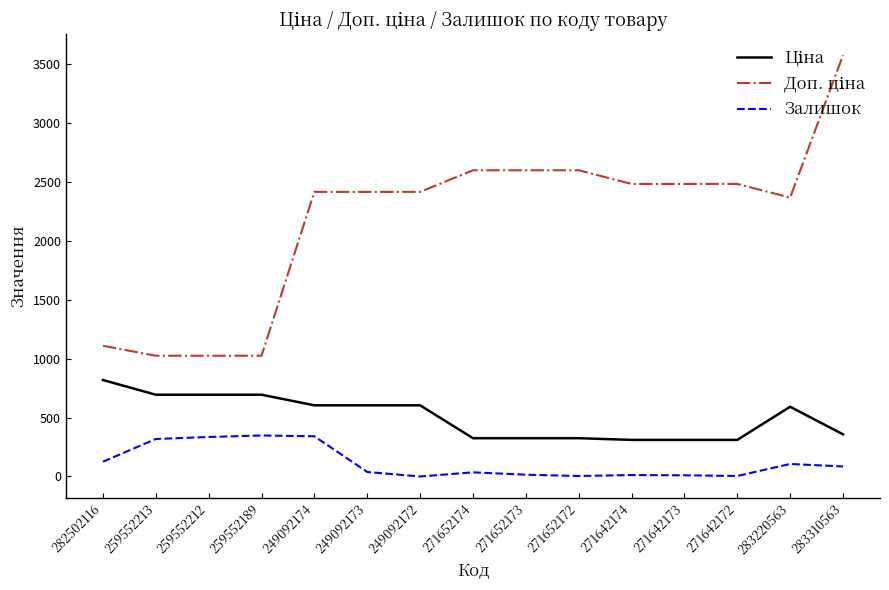

Is this an area chart (filled region under the line)?

No